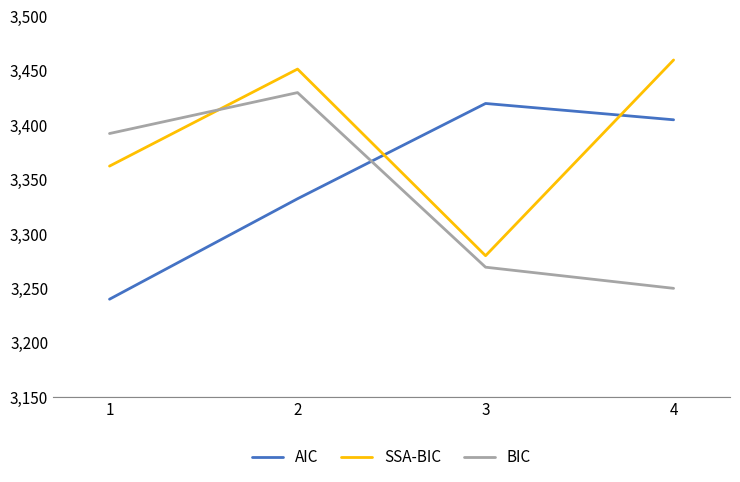

At how many categories does at least one series exceed 3301?

4